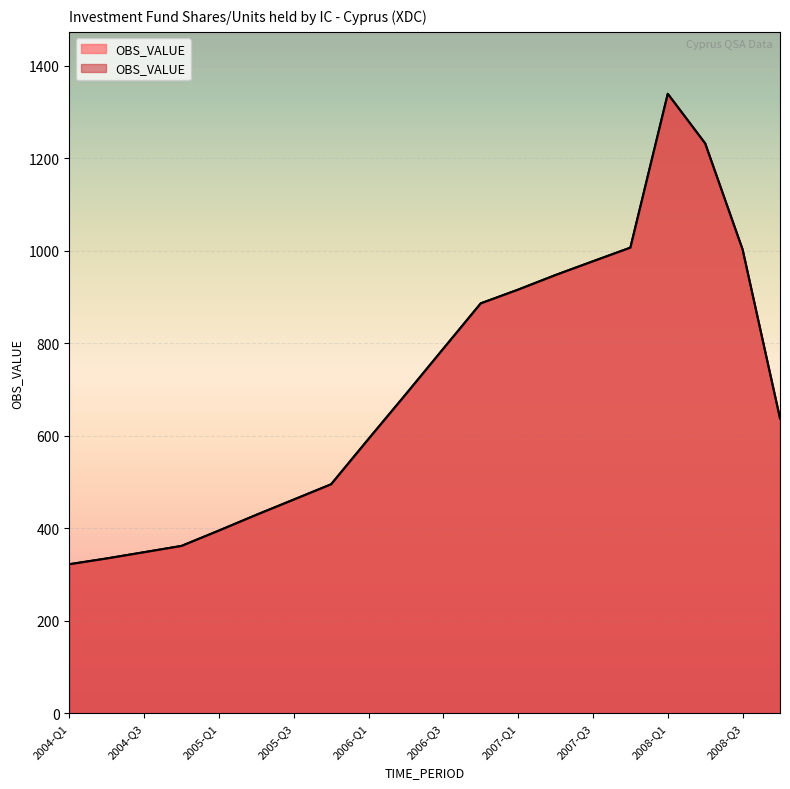

Rank the categories by value from lowest to highest.

2004-Q1, 2004-Q2, 2004-Q3, 2004-Q4, 2005-Q1, 2005-Q2, 2005-Q3, 2005-Q4, 2006-Q1, 2008-Q4, 2006-Q2, 2006-Q3, 2006-Q4, 2007-Q1, 2007-Q2, 2007-Q3, 2008-Q3, 2007-Q4, 2008-Q2, 2008-Q1